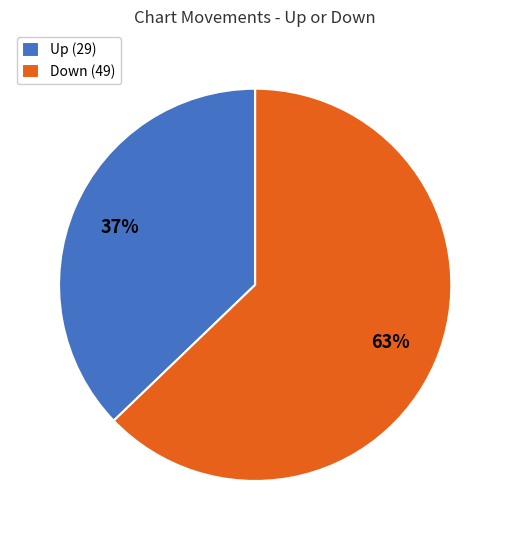

Is there any slice that represents more than half of the pie?

Yes